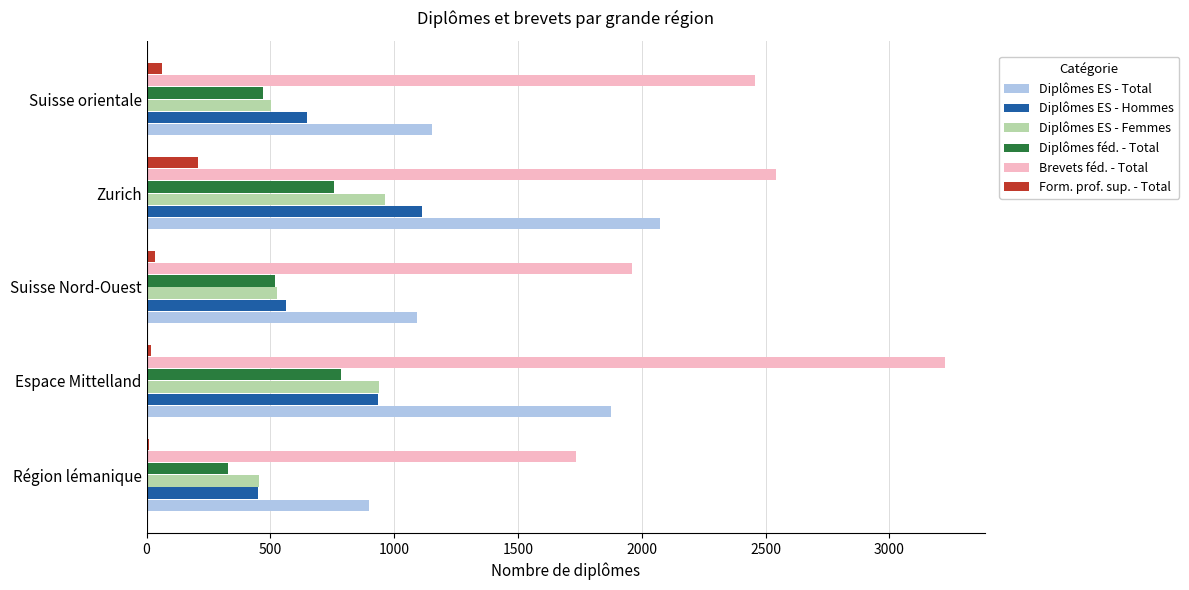

What is the sum of all Diplômes féd. - Total values?

2864